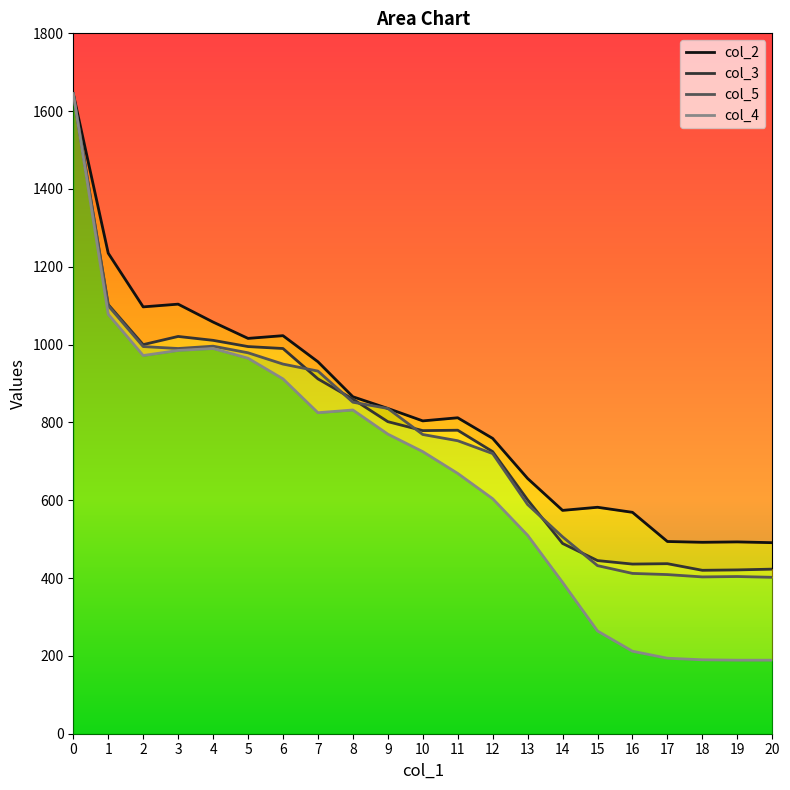

Reading left to right, extract all data points from this chart.

col_2: 1645	1235	1097	1104	1058	1016	1023	956	866	836	804	812	759	656	574	582	569	494	492	493	491
col_3: 1645	1103	1000	1021	1011	995	990	912	860	802	779	780	725	601	489	445	436	437	420	421	423
col_5: 1645	1100	995	990	996	979	950	932	852	836	769	753	720	589	506	432	412	409	403	404	402
col_4: 1645	1078	972	985	990	965	912	825	832	770	725	669	604	510	389	264	212	194	190	189	189